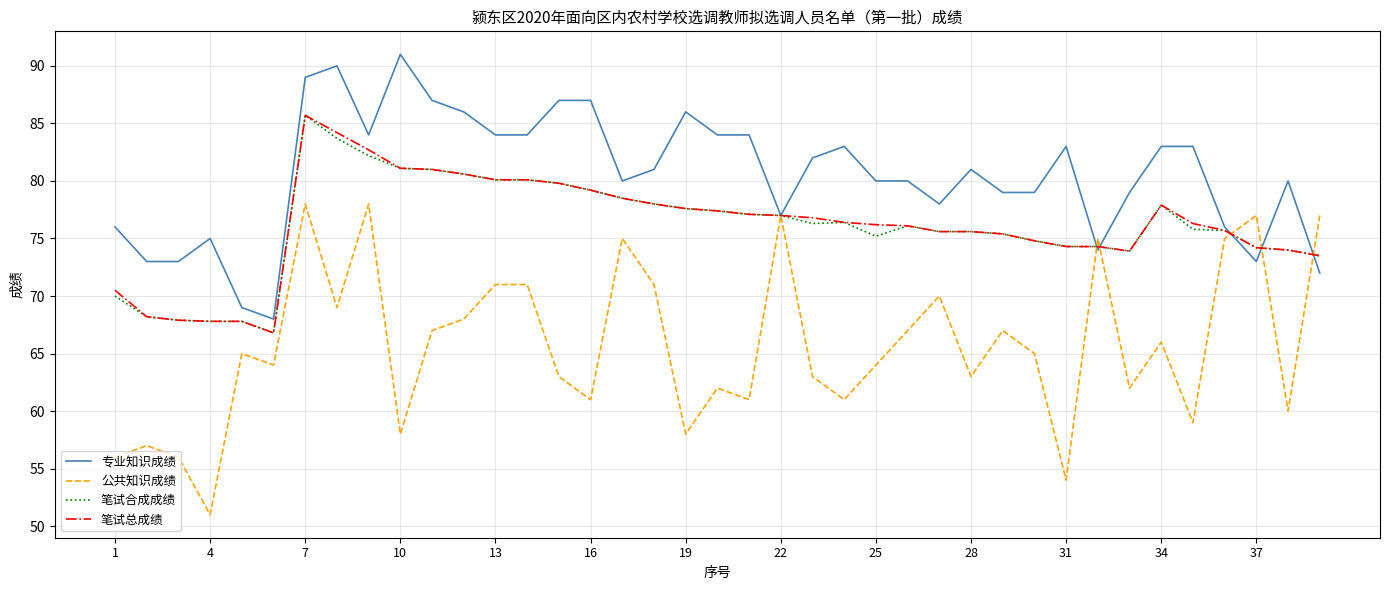

Which series has the widest spread of values?

公共知识成绩